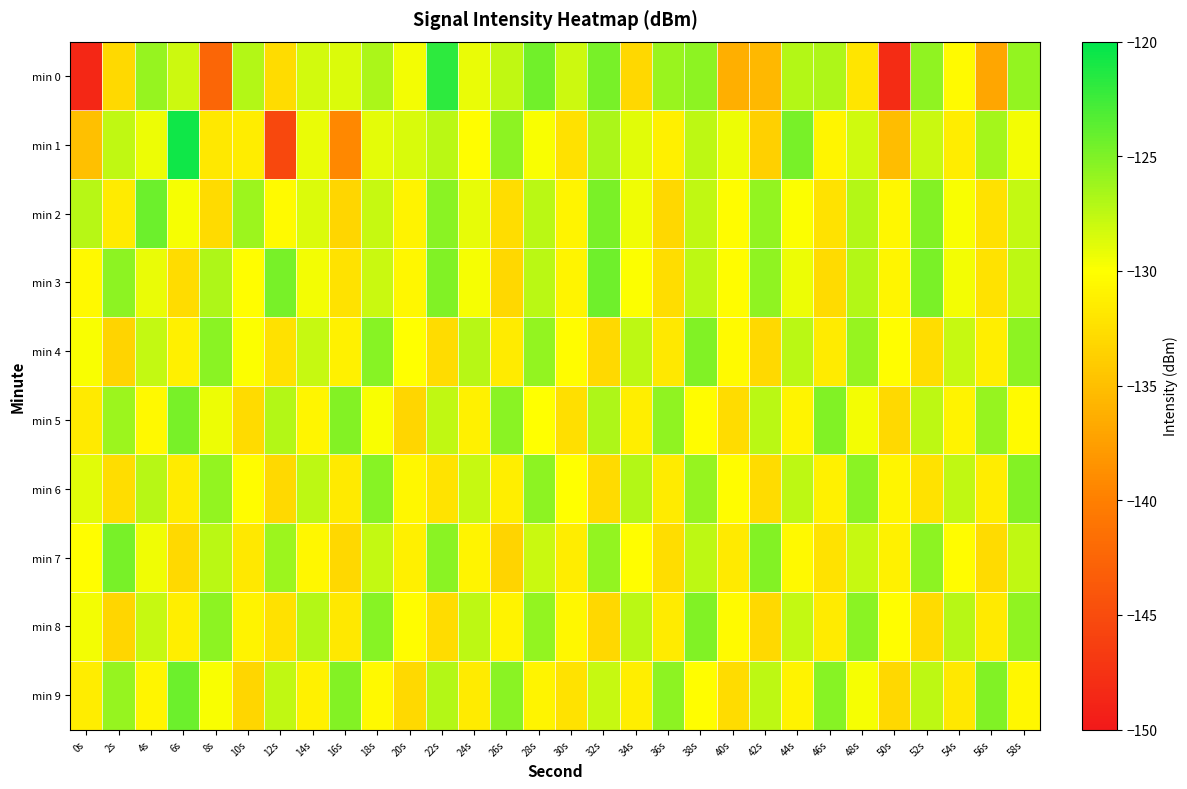

At which category does the chart reach its peak across all series?

6s